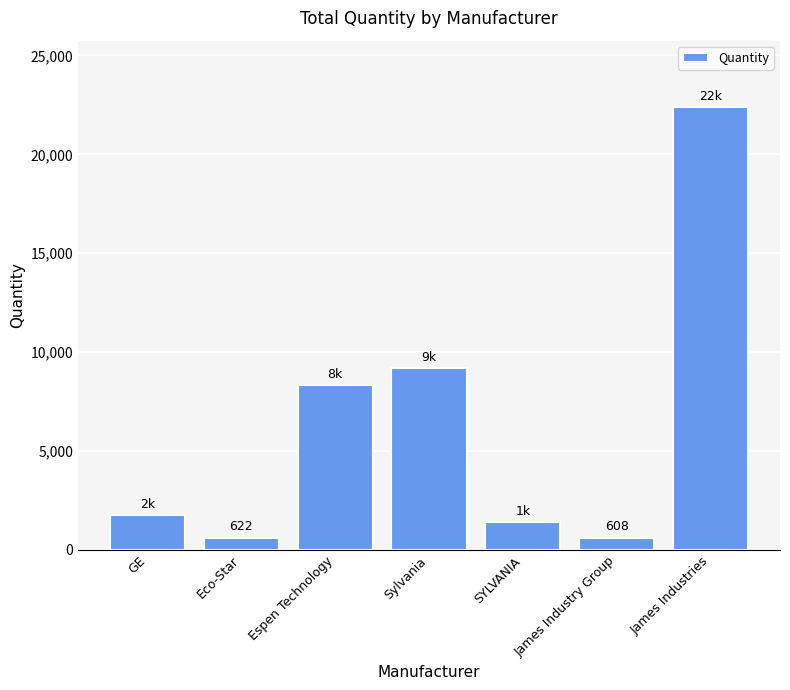

Which category has the highest value across all series?

James Industries